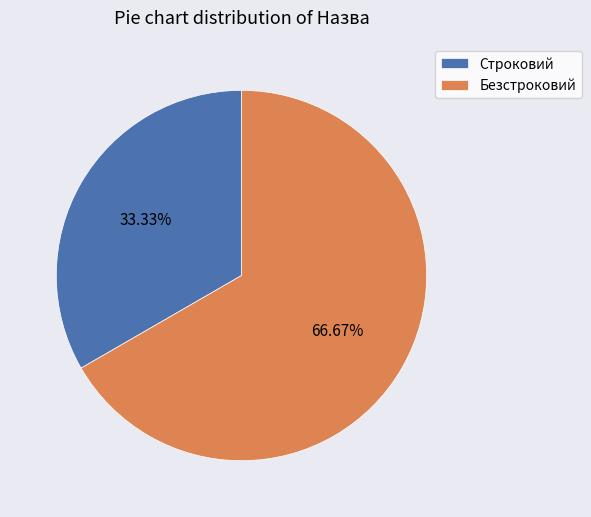

The Безстроковий slice represents 59% of the pie. True or false?

False